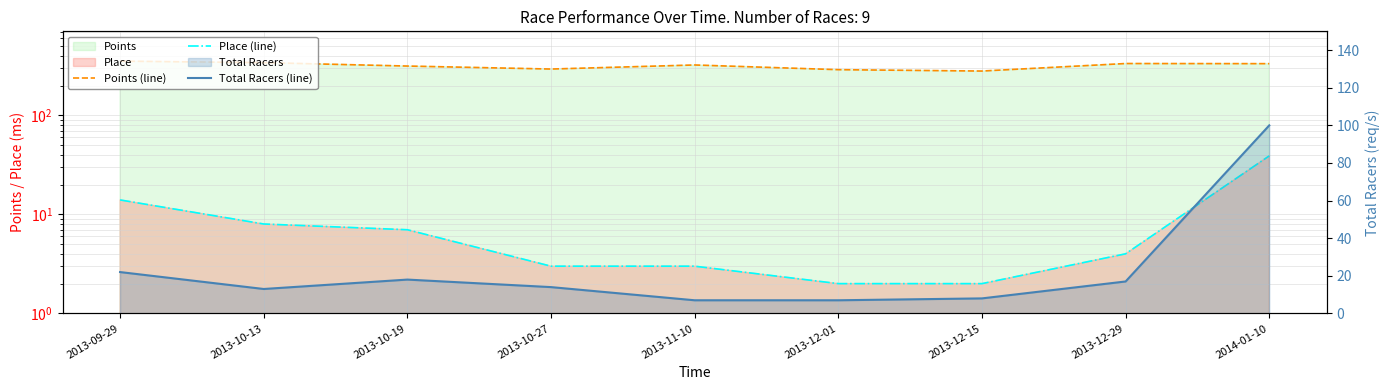

Reading left to right, transcribe all the data shown in this chart.

Points (line): 352.9	340.7	314.8	293.7	322.8	289.3	280.3	333.8	332.9
Place (line): 14.0	8.0	7.0	3.0	3.0	2.0	2.0	4.0	39.0
Total Racers (line): 22.0	13.0	18.0	14.0	7.0	7.0	8.0	17.0	100.0